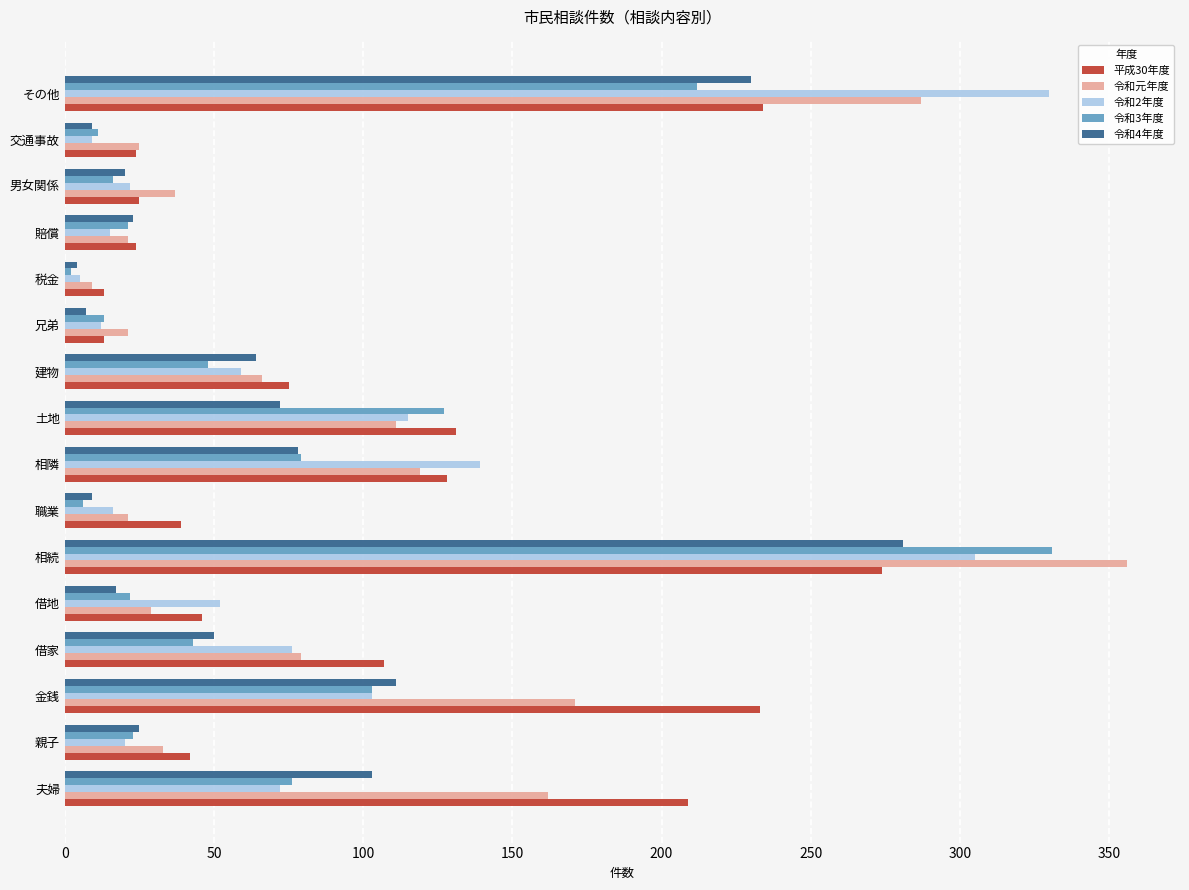

The 令和2年度 series shows 72 at 夫婦. True or false?

True